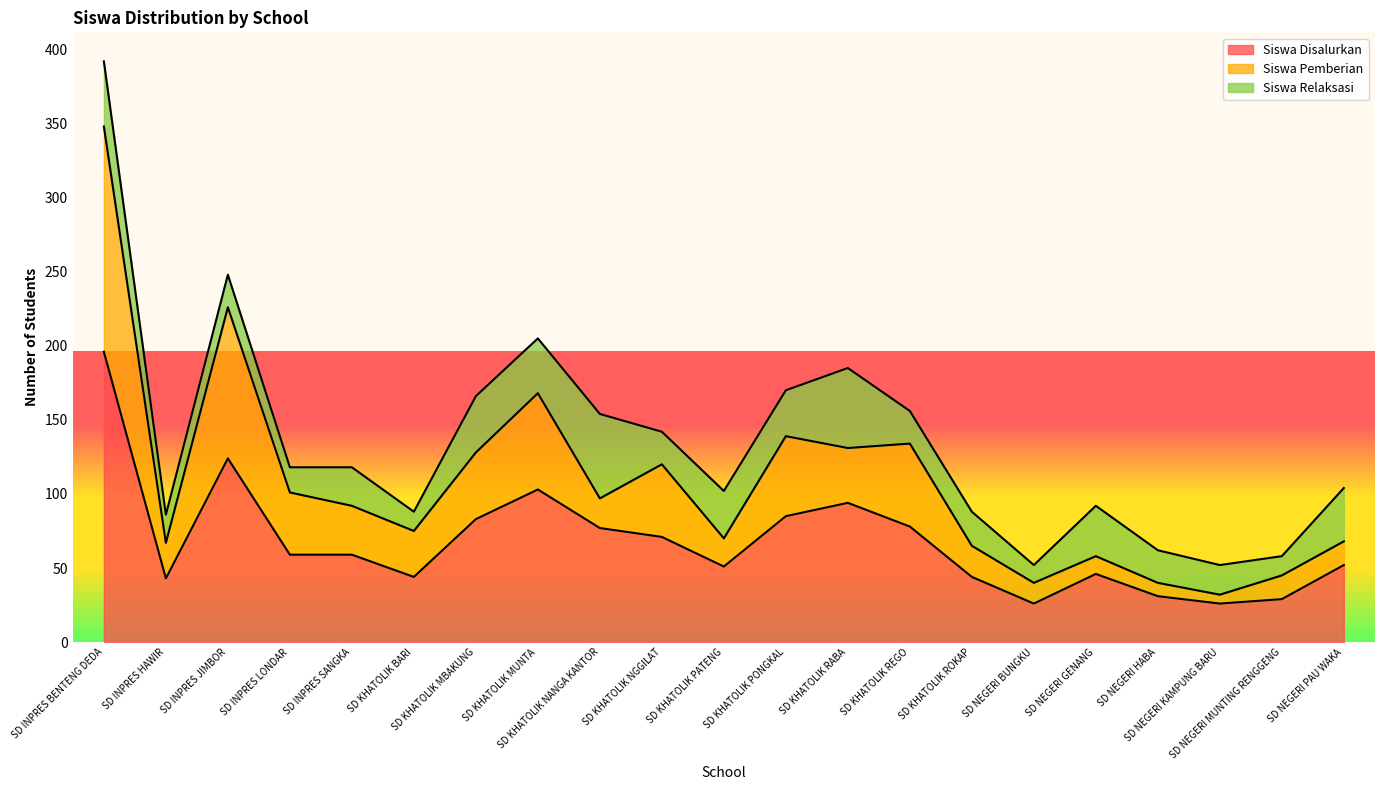

What position from the right is SD NEGERI KAMPUNG BARU?

3